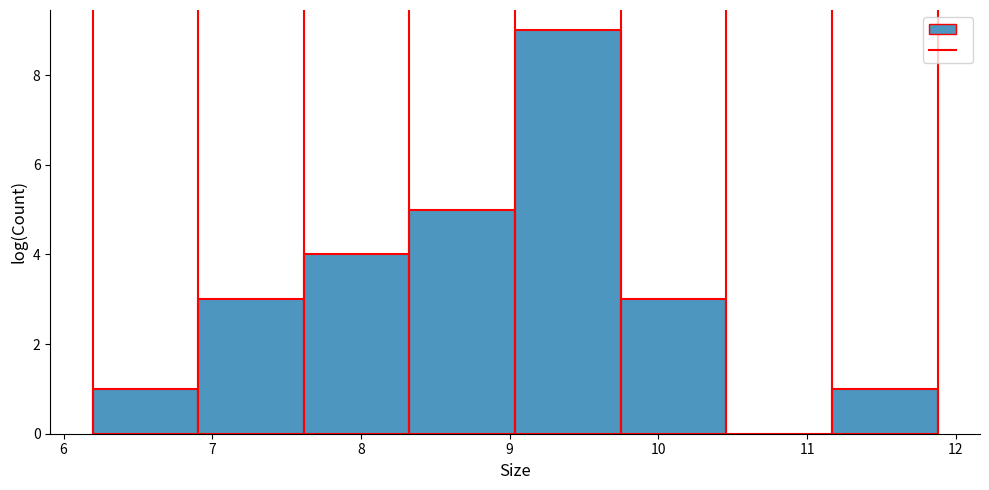

What is the height of the bar covering 6.9 to 7.6 on the x-axis? Neither the bar edges nor the heights are printed on the chart, so give them approximately, as read against the axes.

3